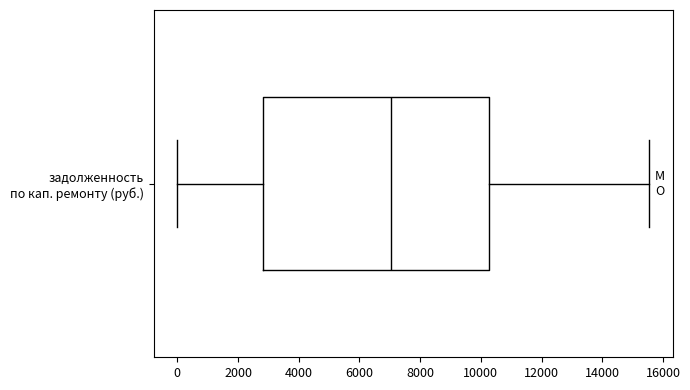

Read this box plot against the x-axis: the position of the median line, the range covered by the box, and the ends of both whiskers. The values are not printed on the chart, so give them approximately, as read against the axis.

median 7000, box 2800 to 10200, whiskers 0 to 15600